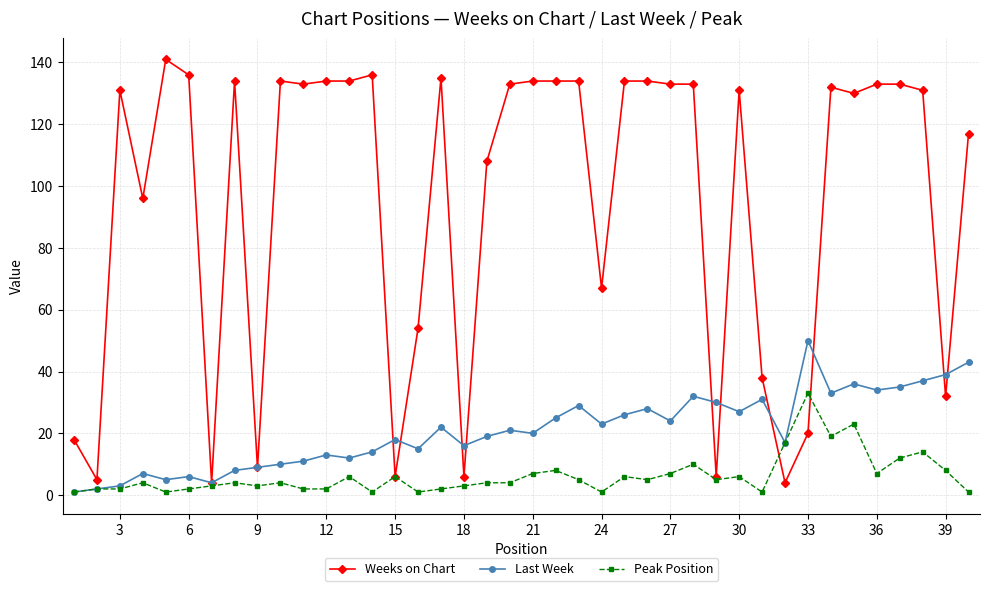

Which series has the largest total across all categories?

Weeks on Chart